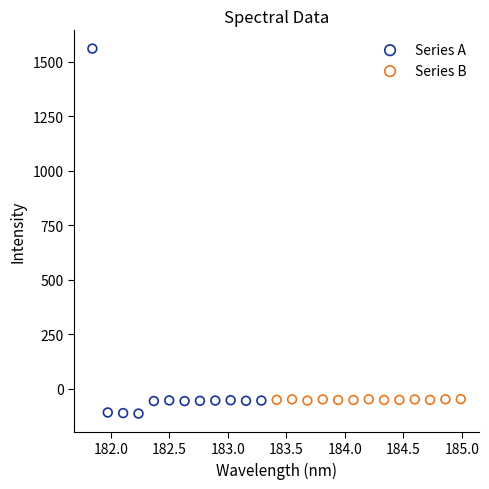

Which series has the largest Y range (max minus min)?

Series A